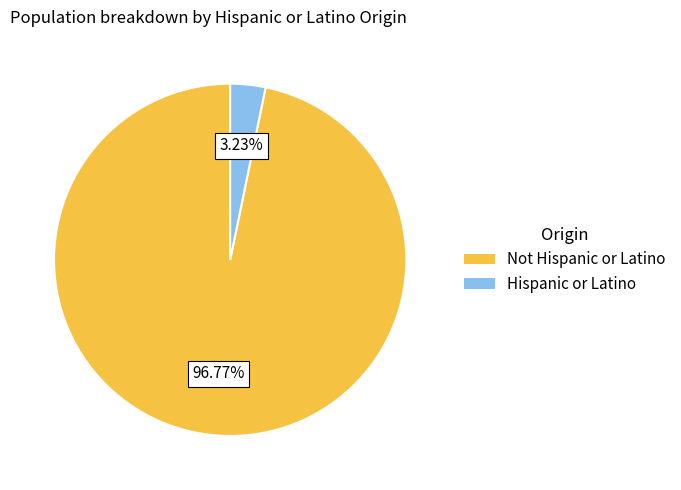

Which slice represents more than half of the pie?

Not Hispanic or Latino